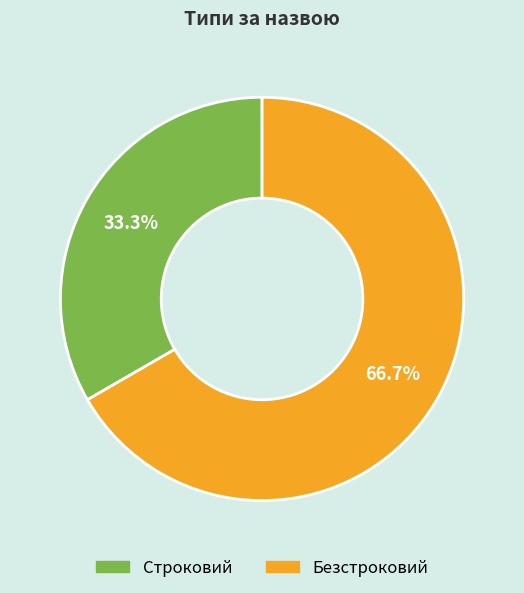

What is the majority slice?

Безстроковий